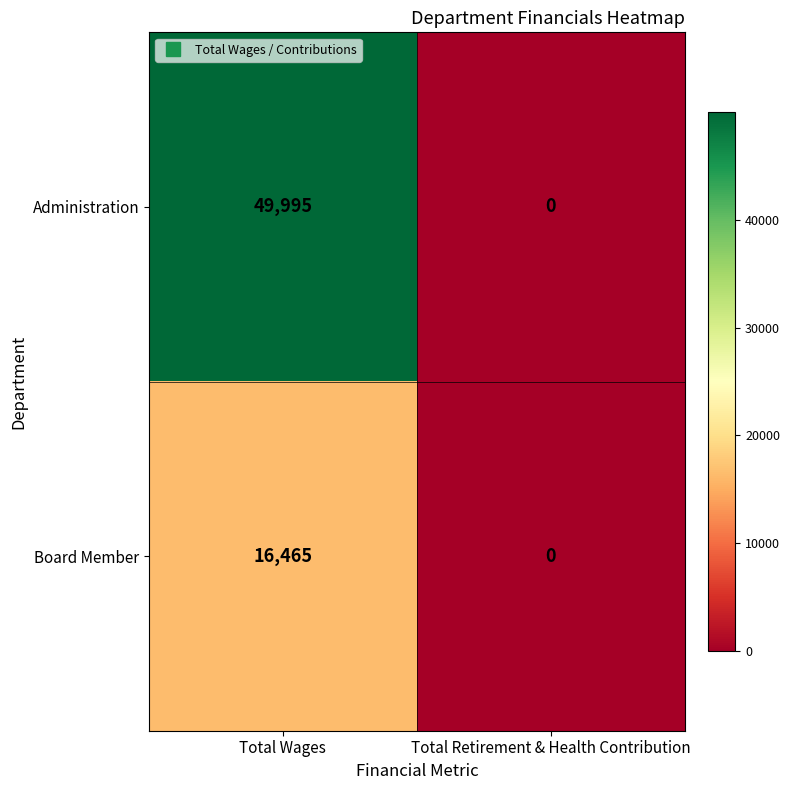

Which series has the widest spread of values?

Administration